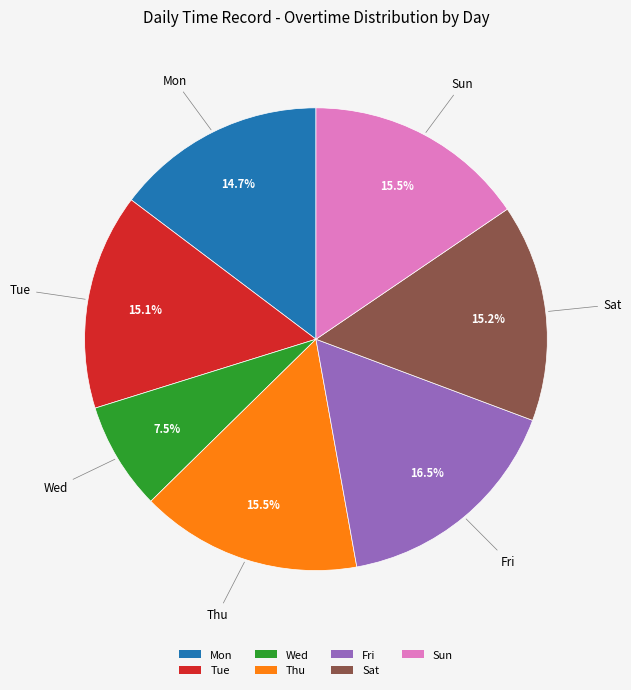

Which category has the smallest portion of the pie?

Wed